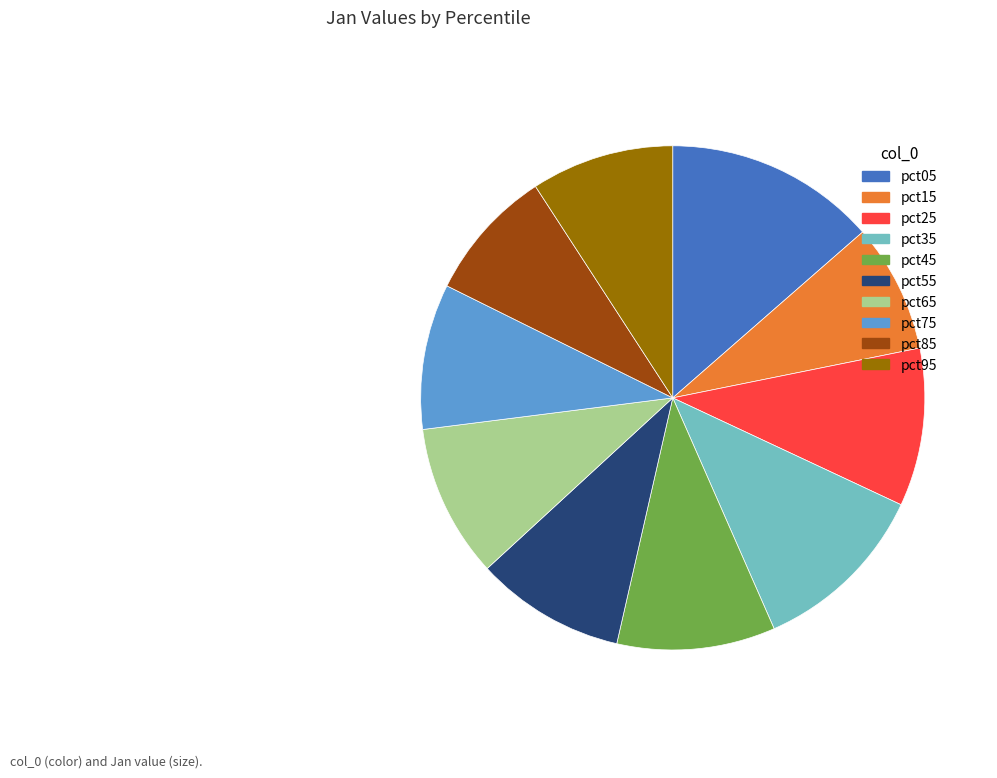

Does pct55 represent more than half of the total?

No